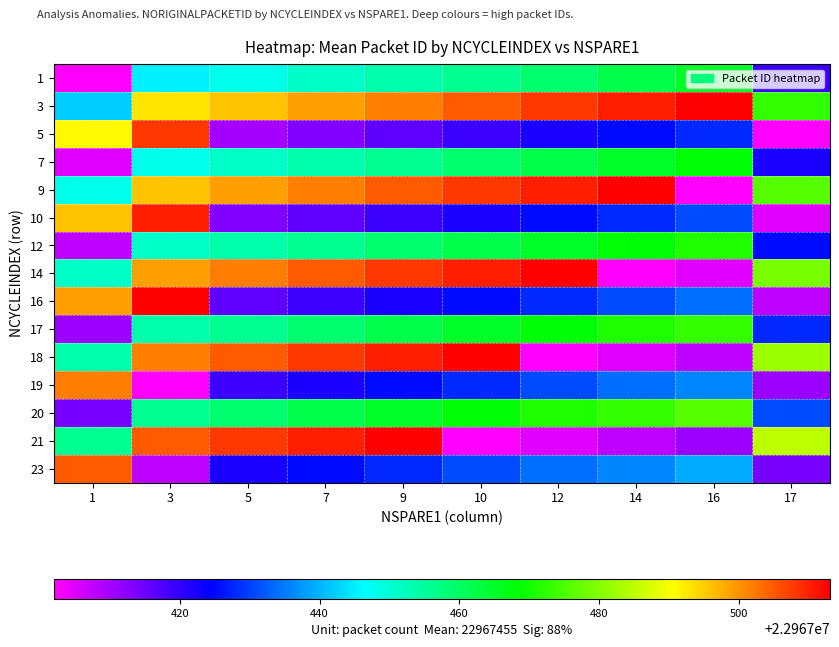

What is the total value across all series at 3?

344512090